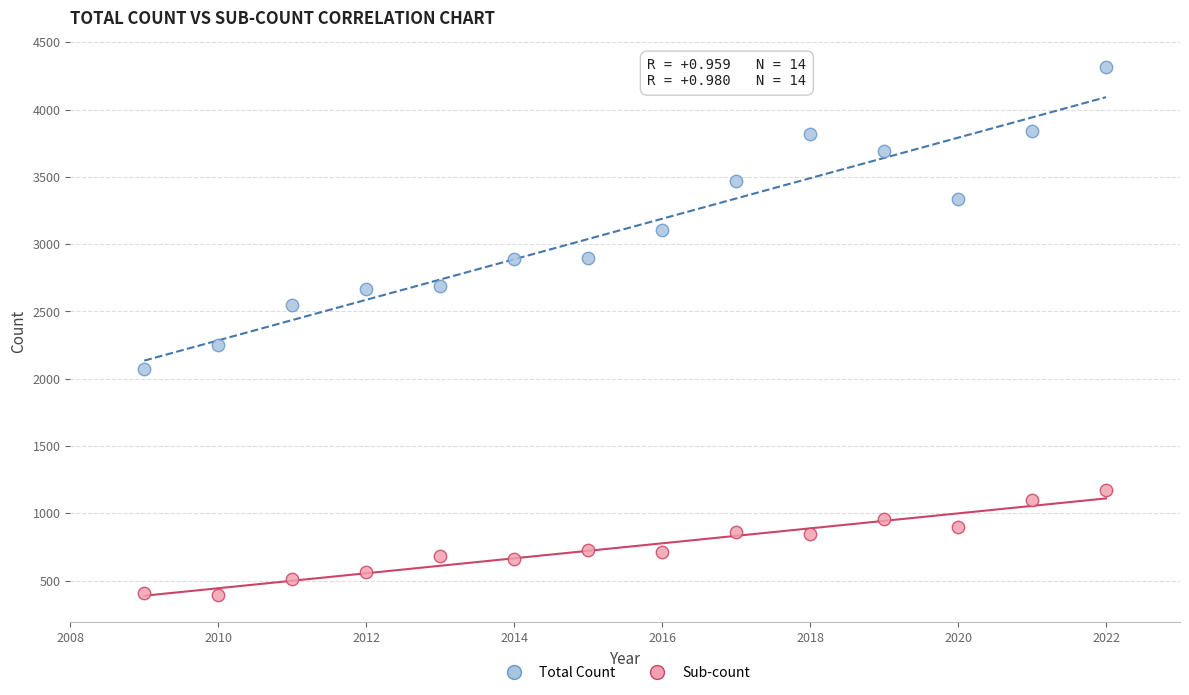

Which series reaches the minimum Y coordinate?

Sub-count